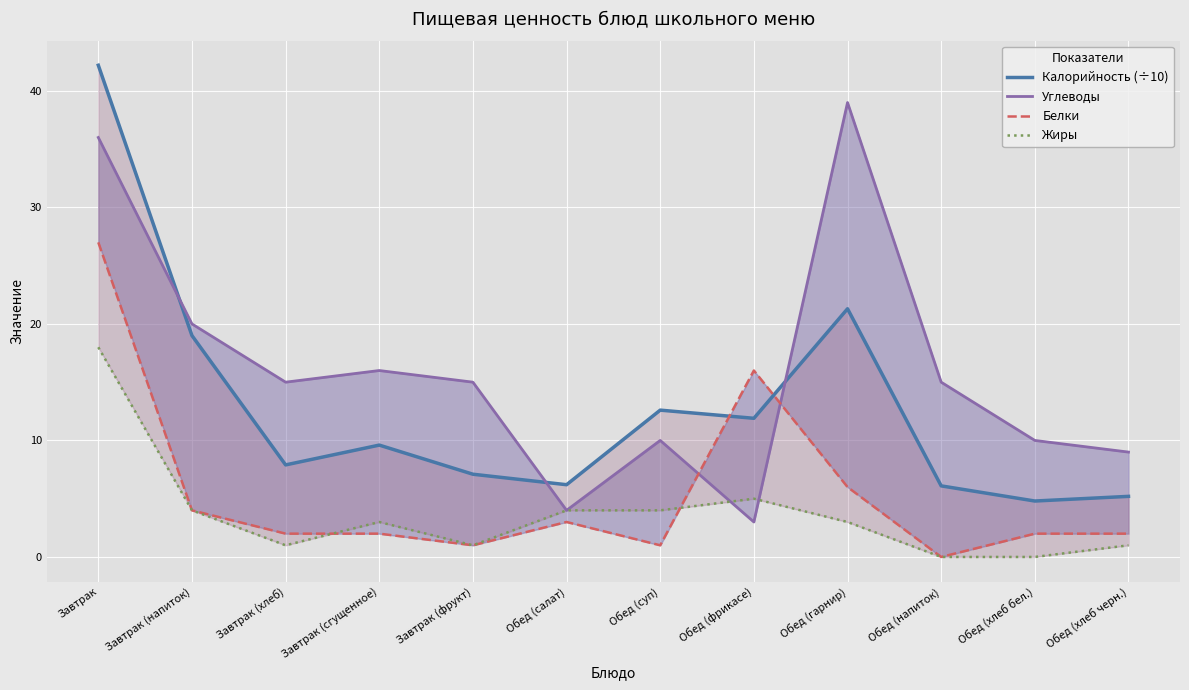

The Жиры series shows -10.6 at Обед (хлеб бел.). True or false?

False